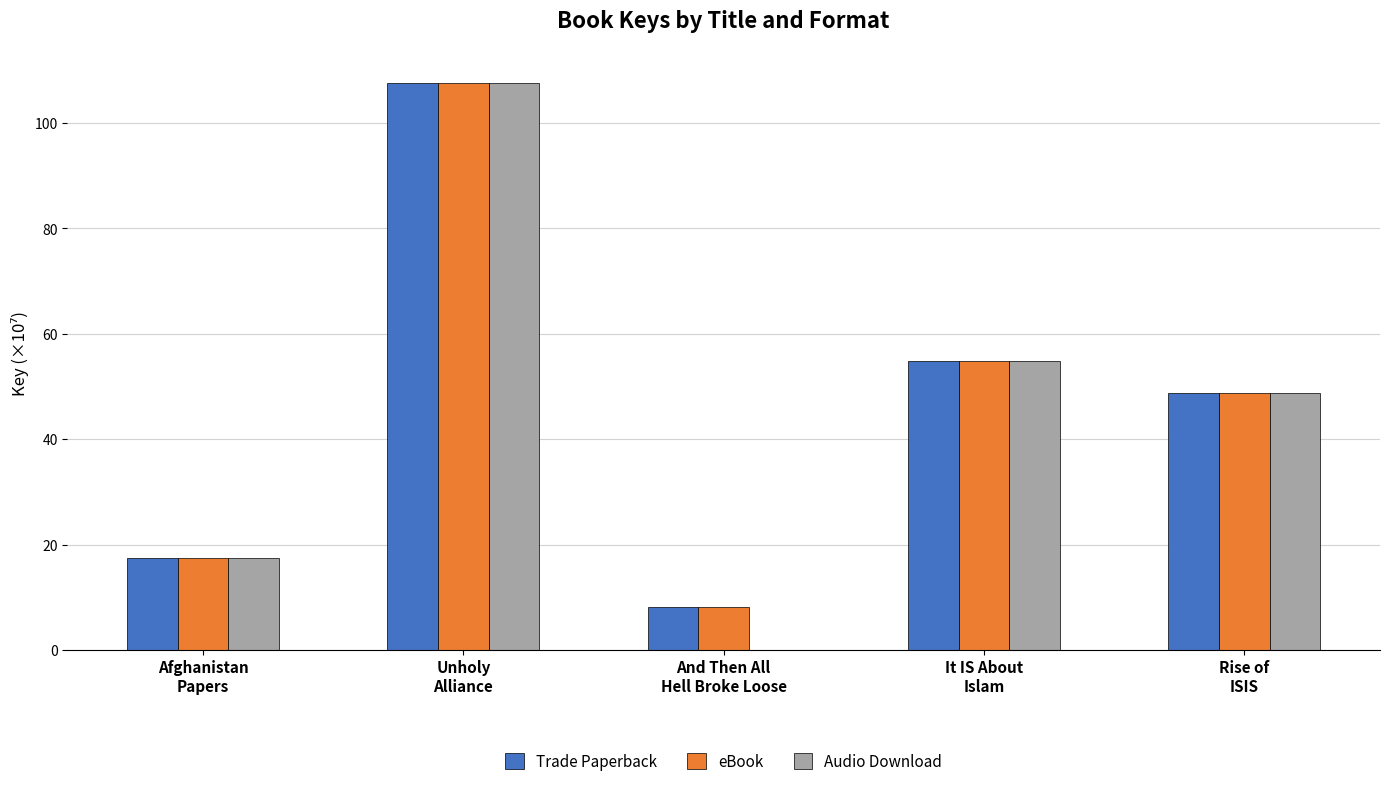

What is the maximum value for Audio Download?

107.5